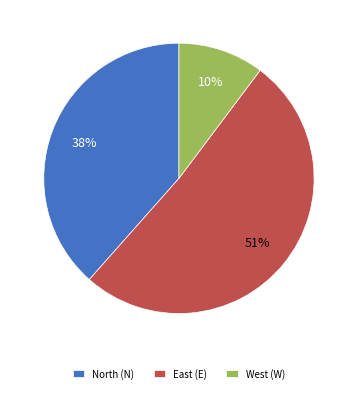

Is it true that East (E) is 51% of the pie?

True